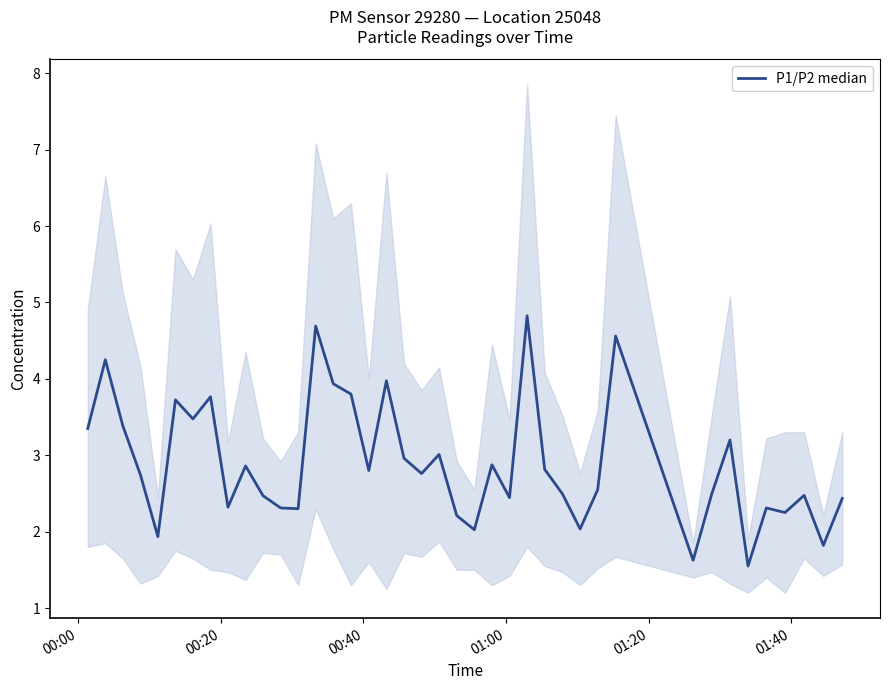

What is the greatest value displayed?

4.8